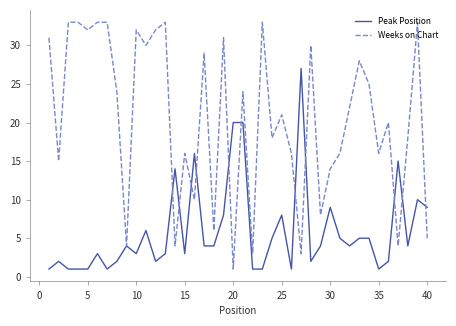

List the series in order of their peak value, lowest first.

Peak Position, Weeks on Chart